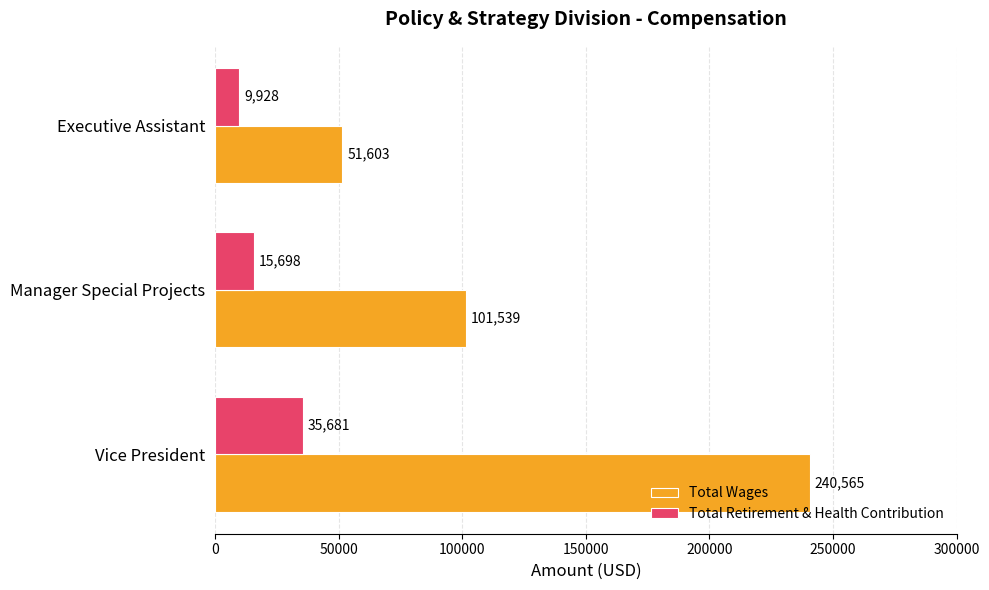

What is the difference between the Total Wages values at Manager Special Projects and Vice President?

139026